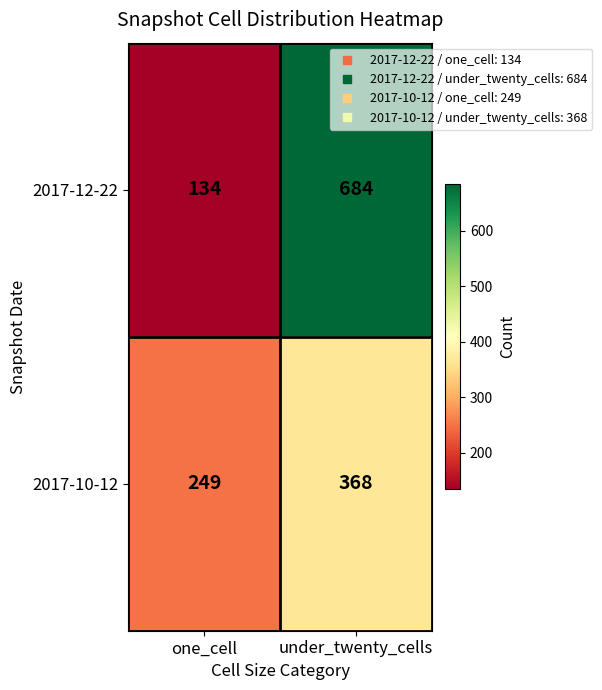

Reading left to right, transcribe all the data shown in this chart.

2017-12-22: one_cell=134	under_twenty_cells=684
2017-10-12: one_cell=249	under_twenty_cells=368